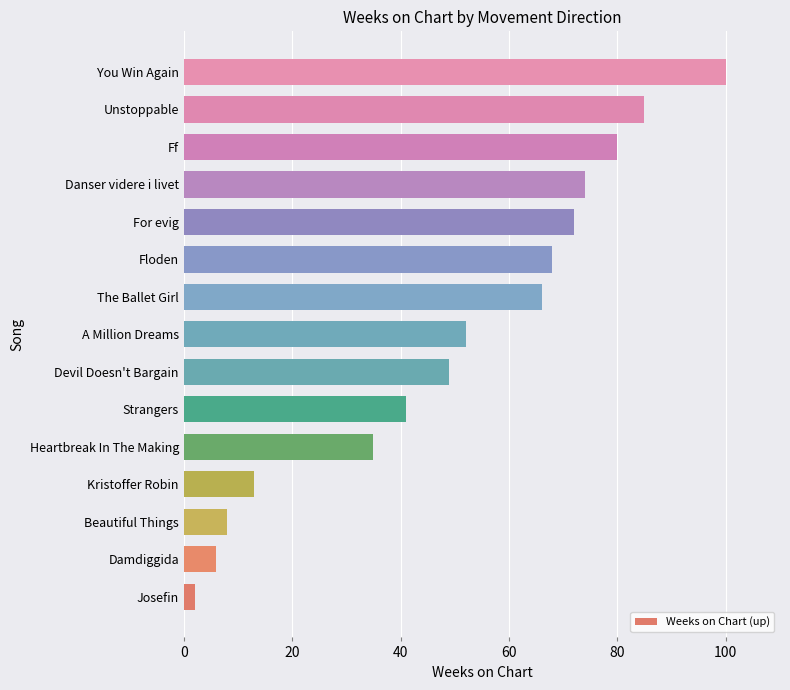

What is the sum of the values at For evig and Beautiful Things?

80